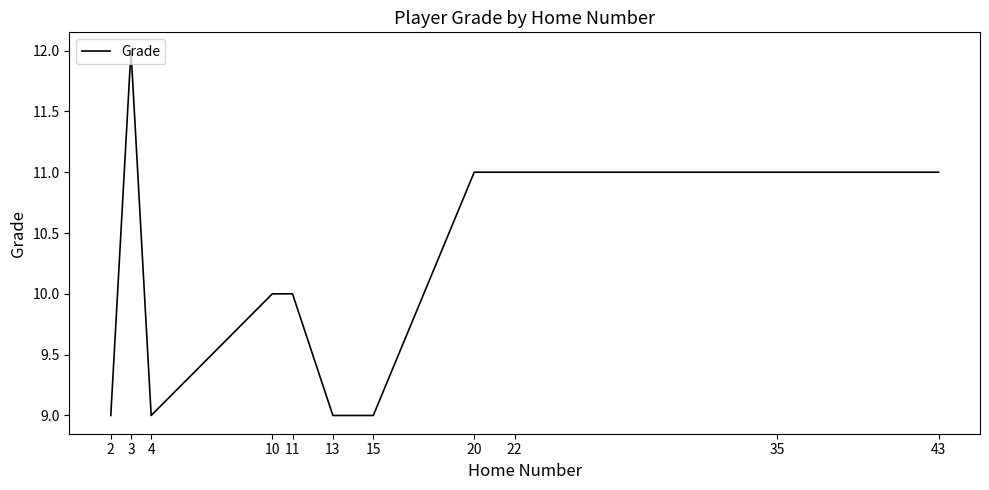

What is the difference between the maximum and minimum values?

3